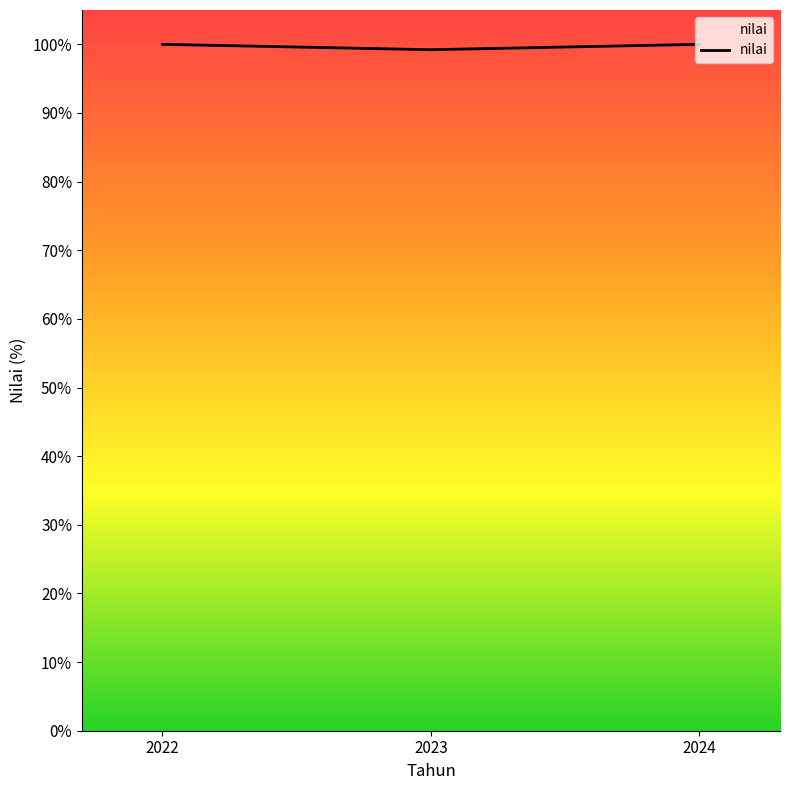

What is the ratio of the value at 2022 to the value at 2024?

1.0